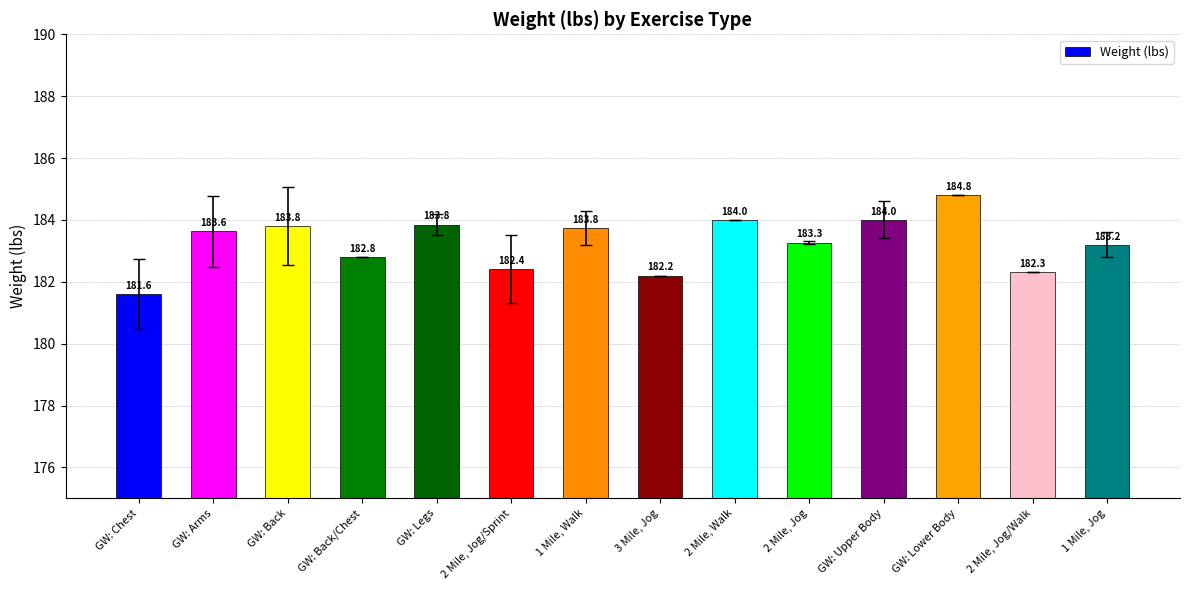

Where is the data nearest to the value 183?

GW: Back/Chest